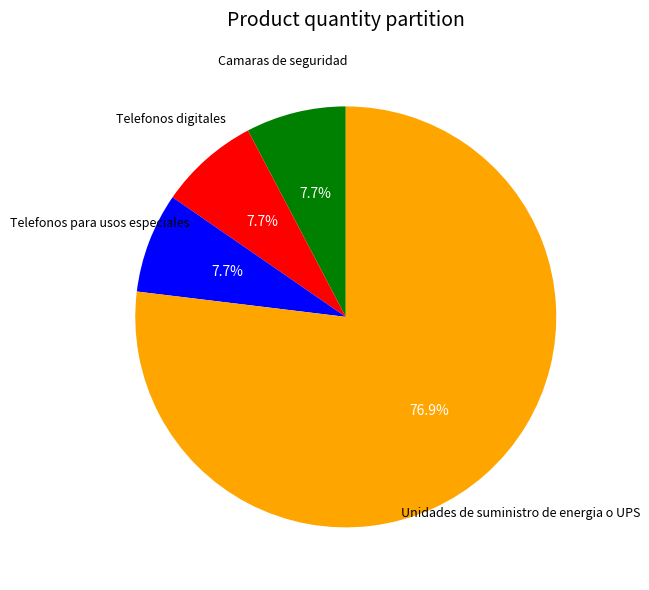

The Telefonos para usos especiales slice represents 8% of the pie. True or false?

True